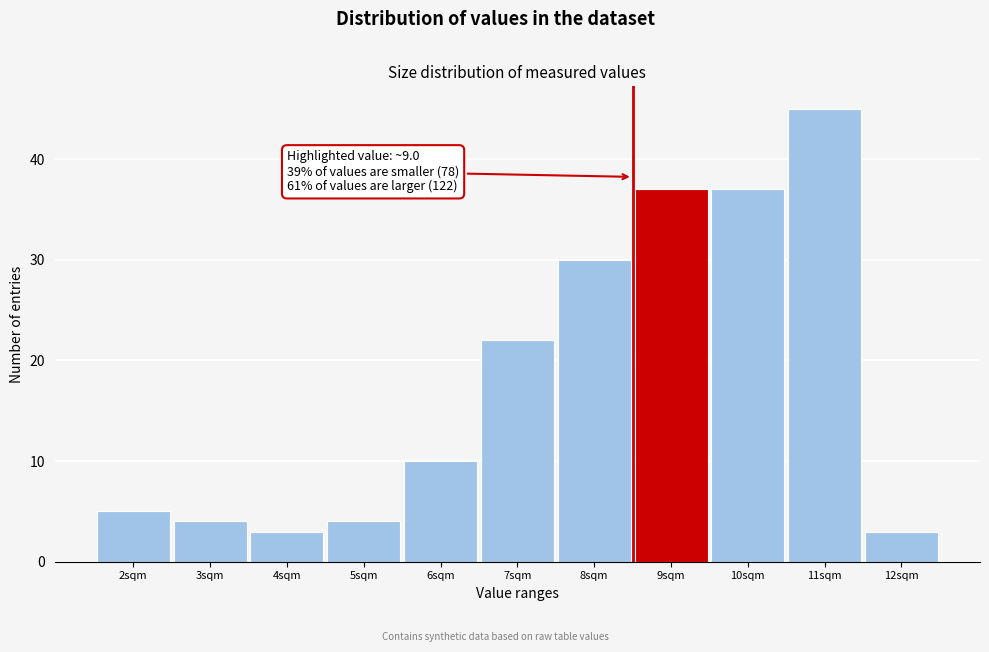

Reading left to right, what are all the values shown in this chart?

5	4	3	4	10	22	30	37	37	45	3